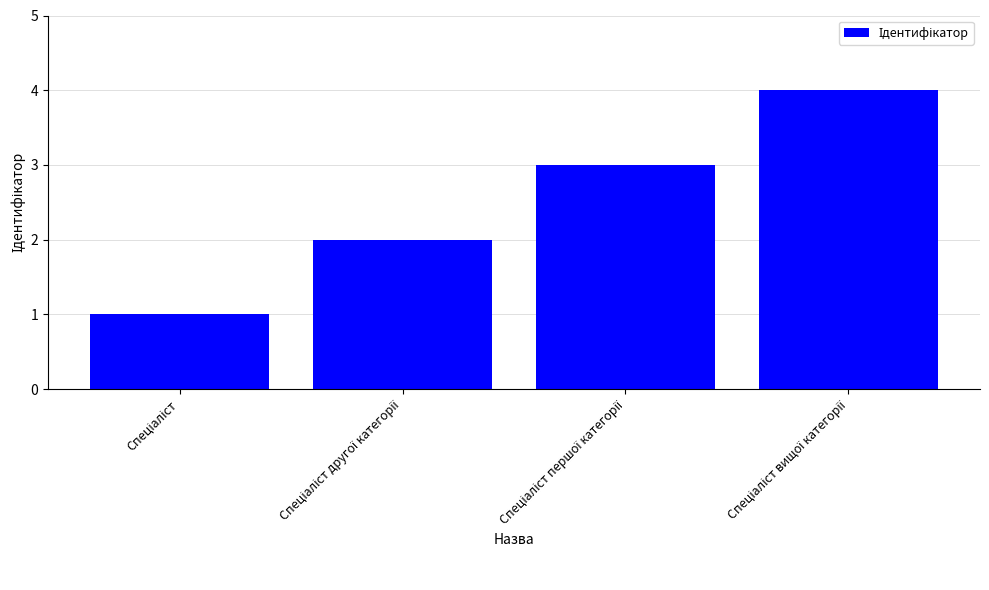

What is the greatest value displayed?

4